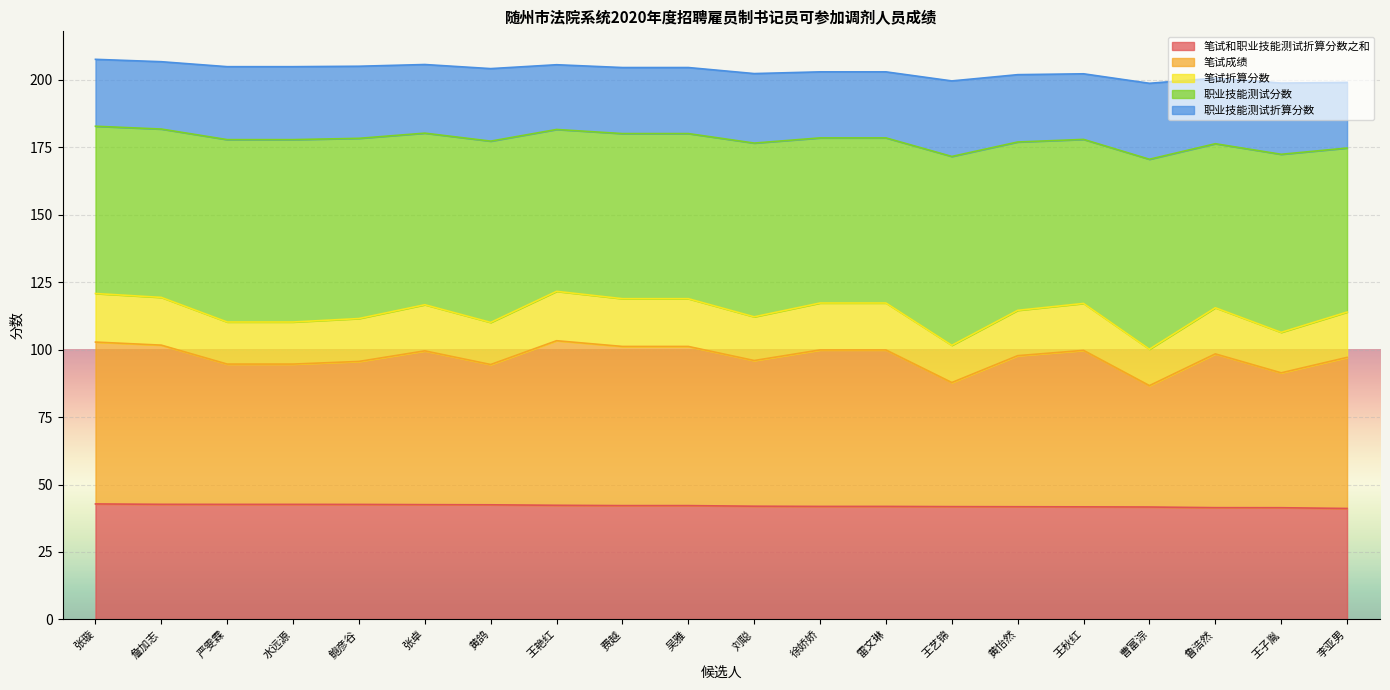

Where is the first local maximum for 笔试成绩?

张卓